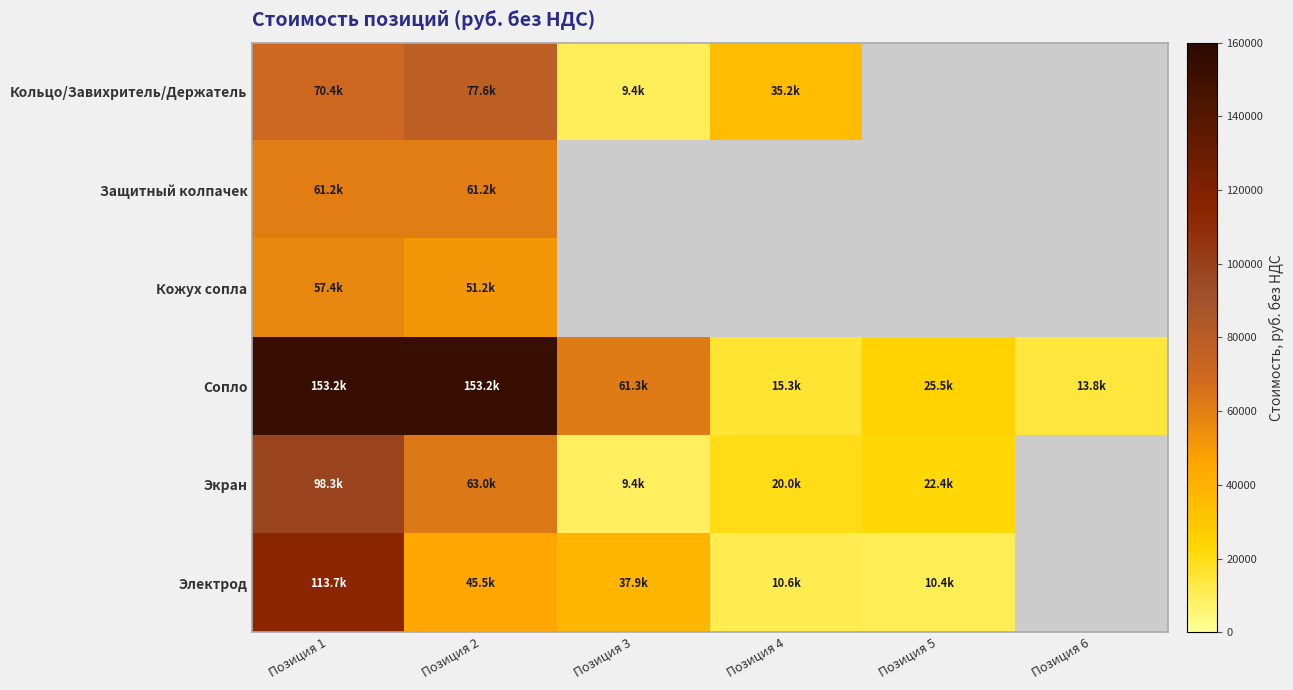

Is the value of Защитный колпачек at Позиция 6 greater than the value of Электрод at Позиция 3?

No